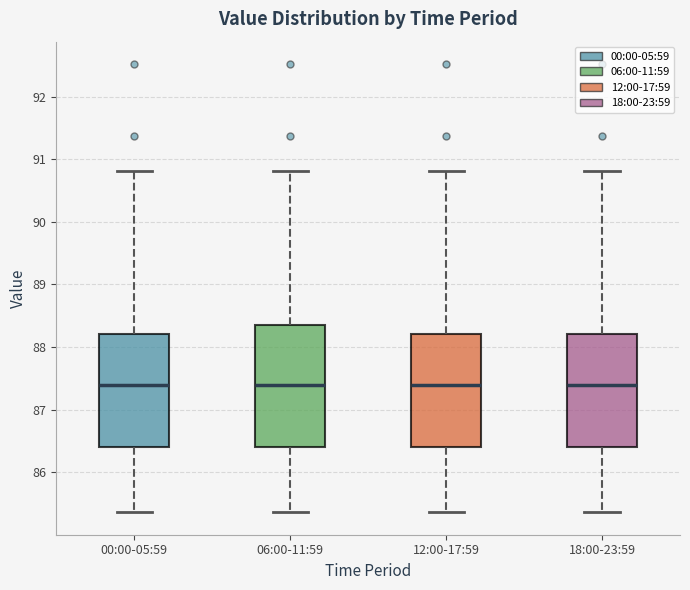

Where is the upper edge of the box for 00:00-05:59 on the y-axis? The values are not printed on the chart, so give them approximately, as read against the axis.

88.2